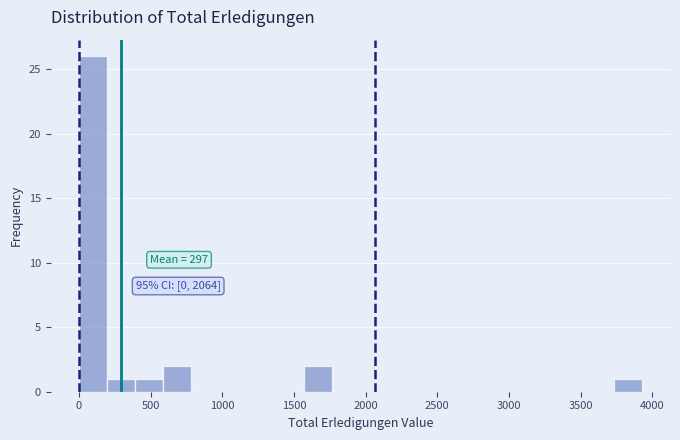

Around what value on the x-axis is the tallest bar? Give the approximate position of its centre, as read against the axis.

100